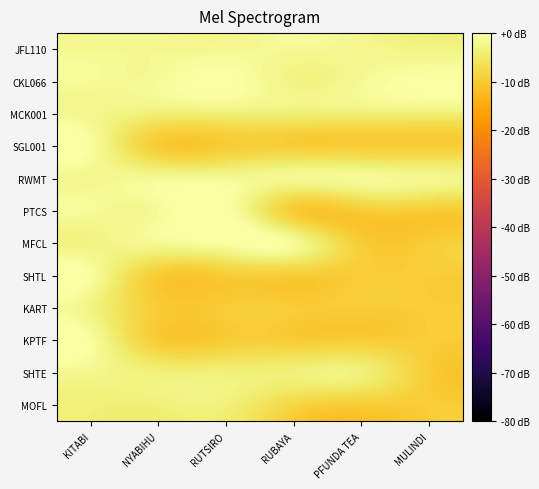

Which series has the widest spread of values?

PTCS